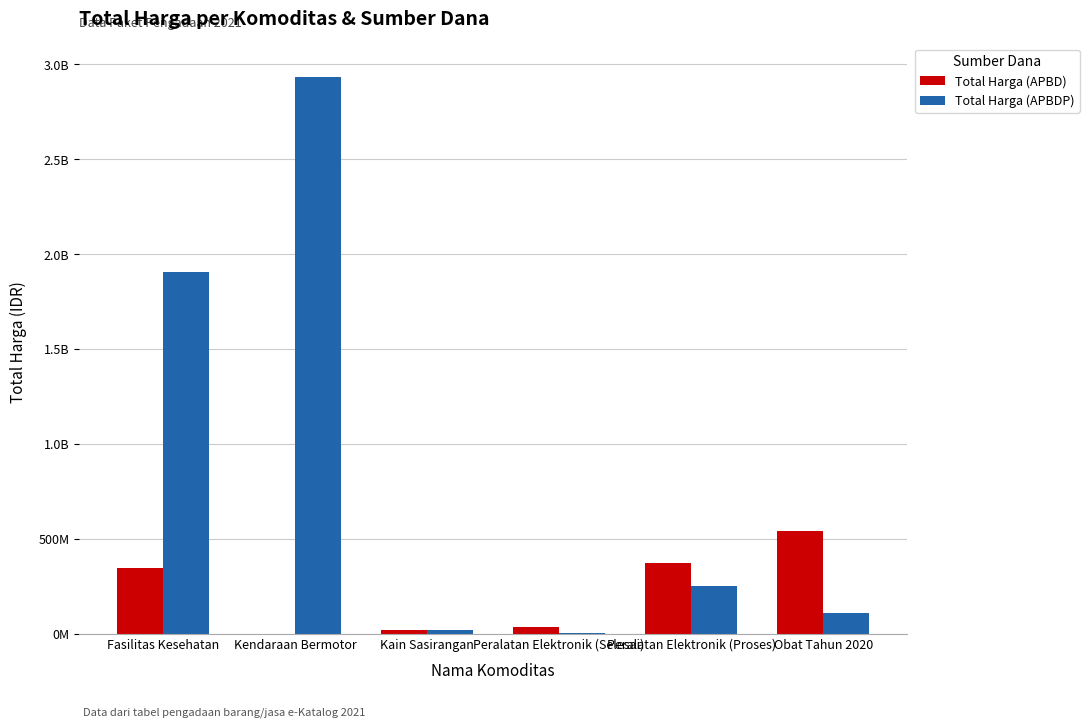

What is the difference between the maximum and minimum values in the Total Harga (APBDP) series?

2927212000